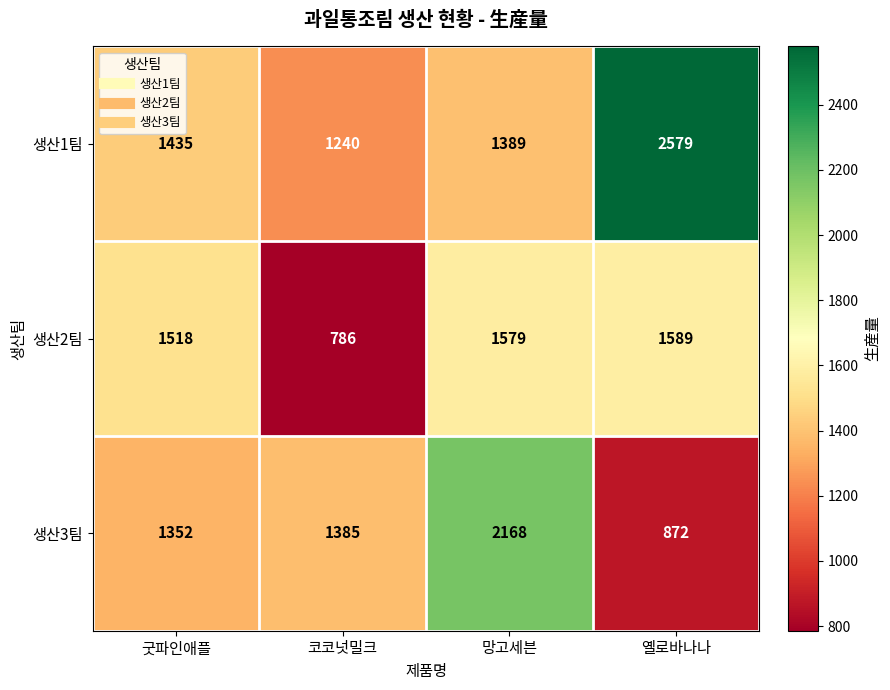

Reading left to right, what are all the values shown in this chart?

생산1팀: 1435	1240	1389	2579
생산2팀: 1518	786	1579	1589
생산3팀: 1352	1385	2168	872